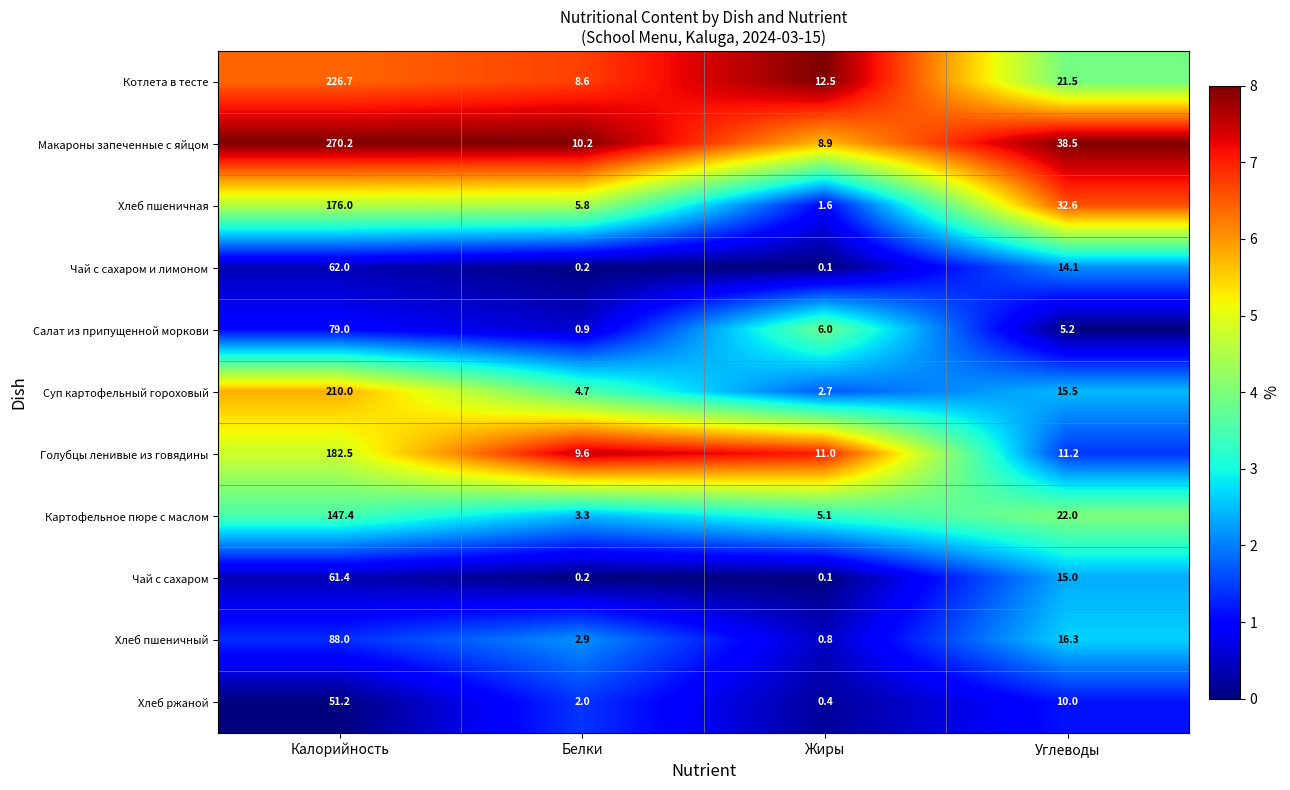

What is the greatest value displayed?

270.2